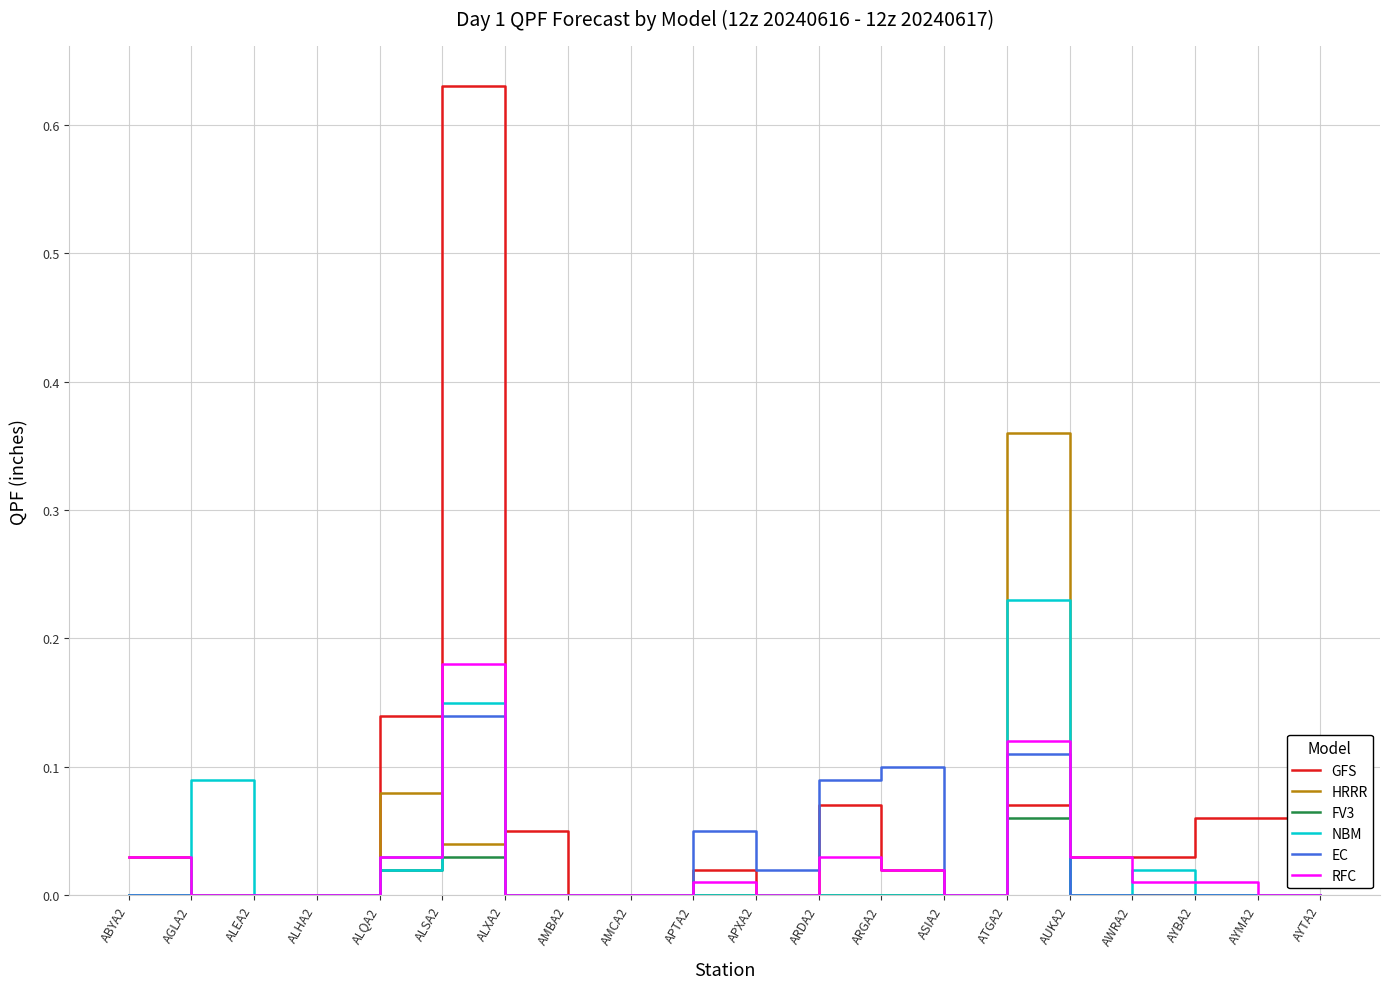

The GFS series shows 0.1 at ALQA2. True or false?

True